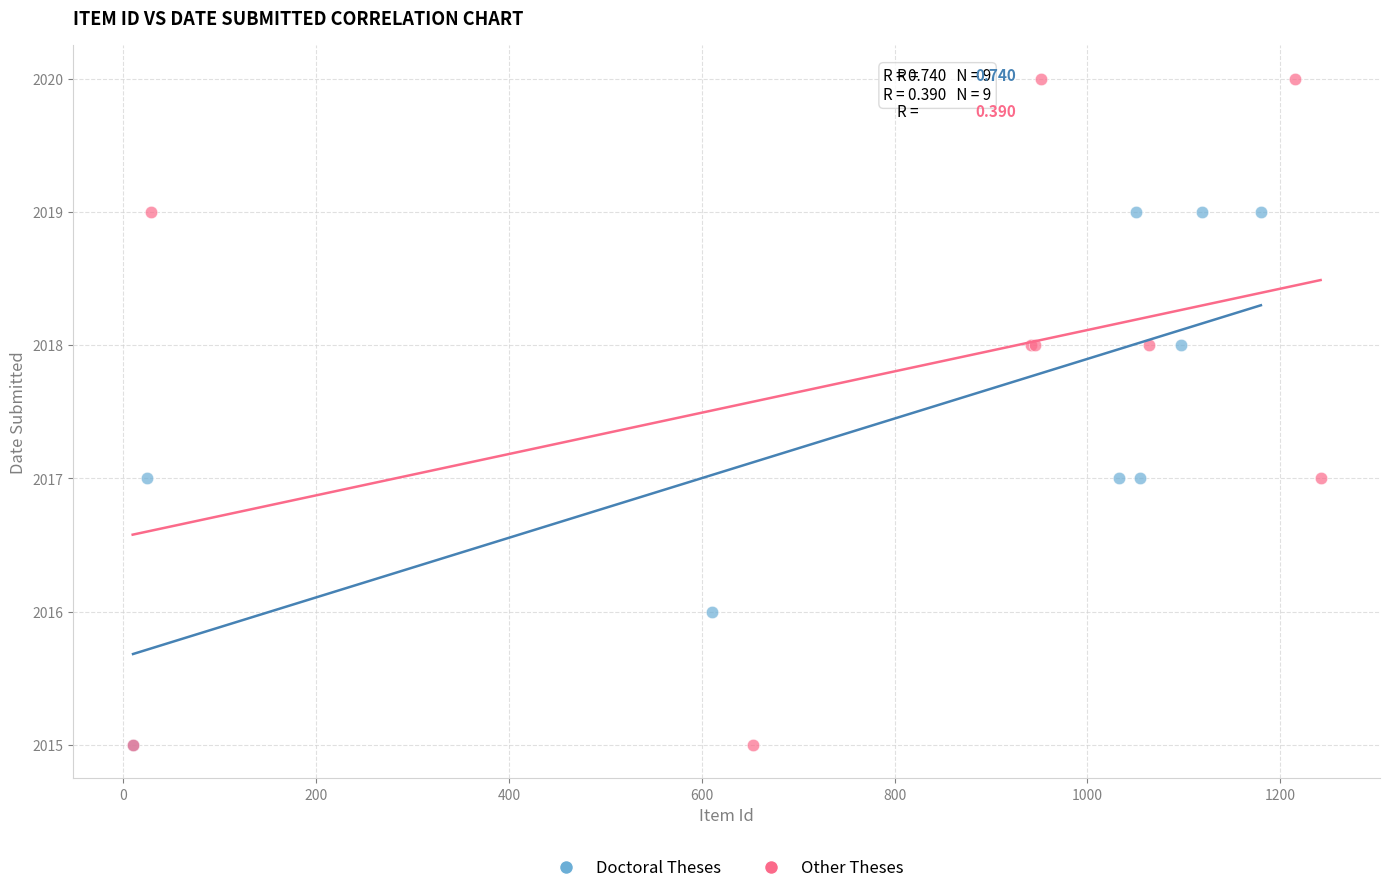

Which series has the largest Y range (max minus min)?

Other Theses